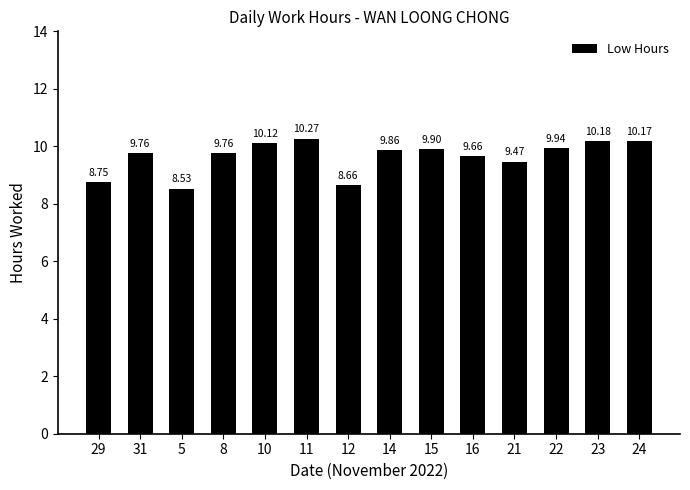

What is the sum of the values at 24 and 29?

18.9